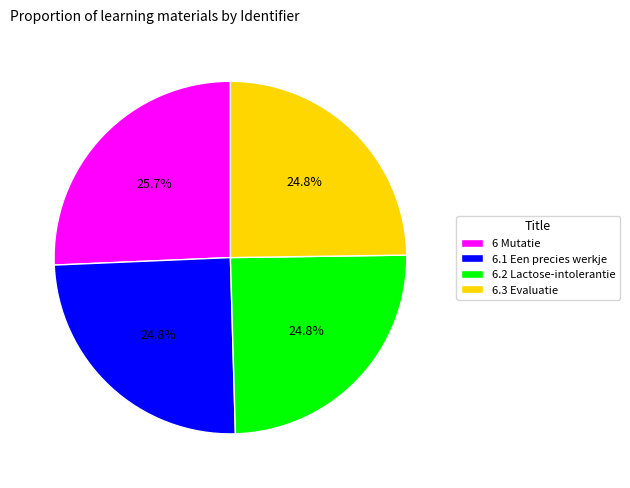

How many segments does this pie chart have?

4